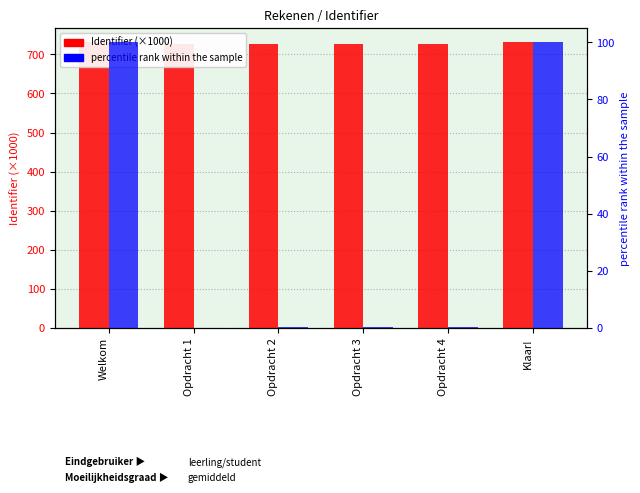

Reading left to right, list all the values displayed in this chart.

Identifier (×1000): Welkom=730.7	Opdracht 1=727.3	Opdracht 2=727.3	Opdracht 3=727.3	Opdracht 4=727.3	Klaar!=730.7
percentile rank within the sample: Welkom=99.9	Opdracht 1=0.0	Opdracht 2=0.3	Opdracht 3=0.3	Opdracht 4=0.4	Klaar!=100.0